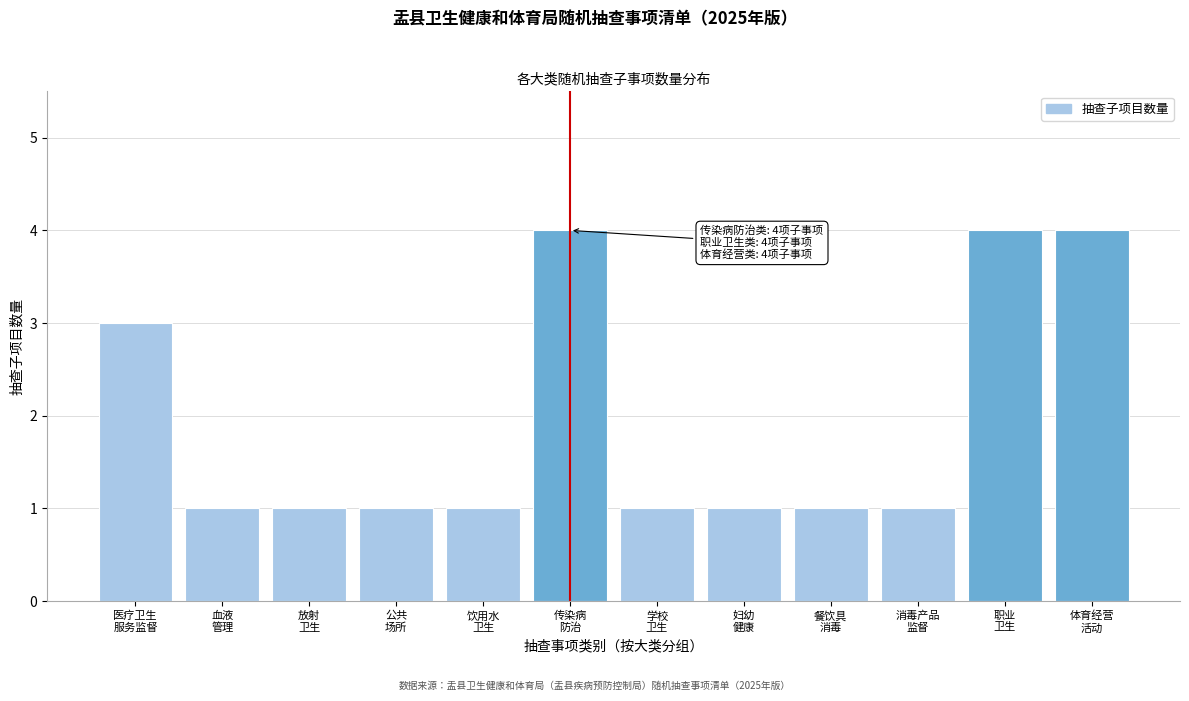

Reading right to left, list all the values displayed in this chart.

4	4	1	1	1	1	4	1	1	1	1	3